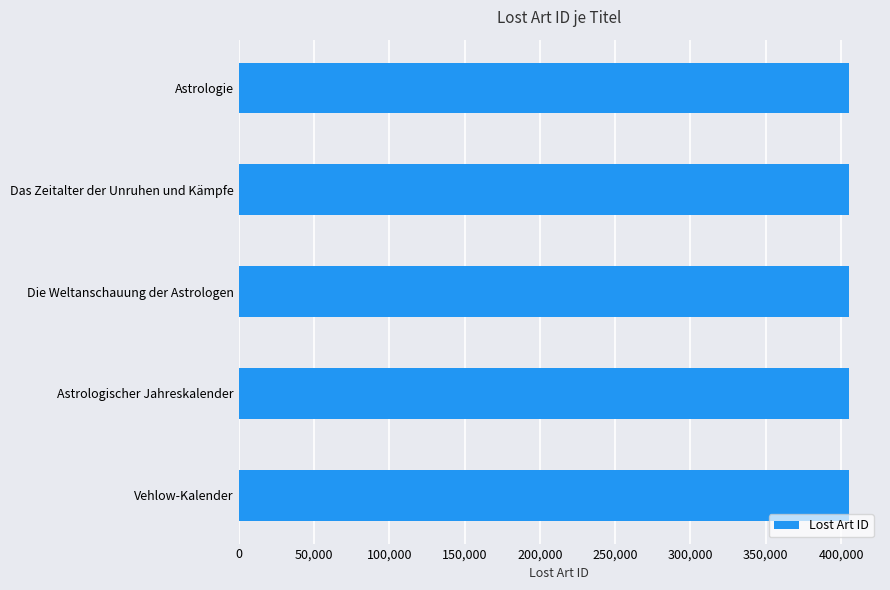

What value does the data have at Die Weltanschauung der Astrologen?

405467